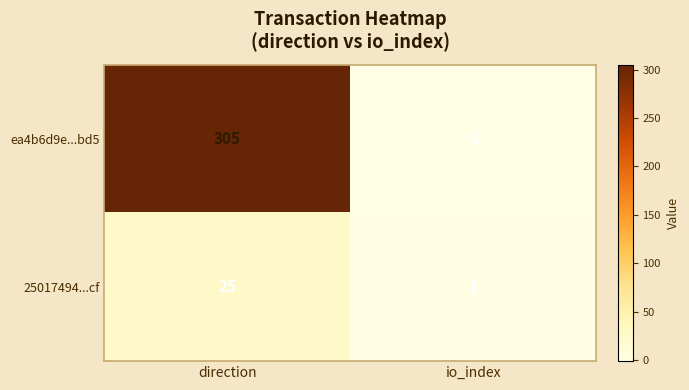

What is the average value of the 25017494...cf series?

13